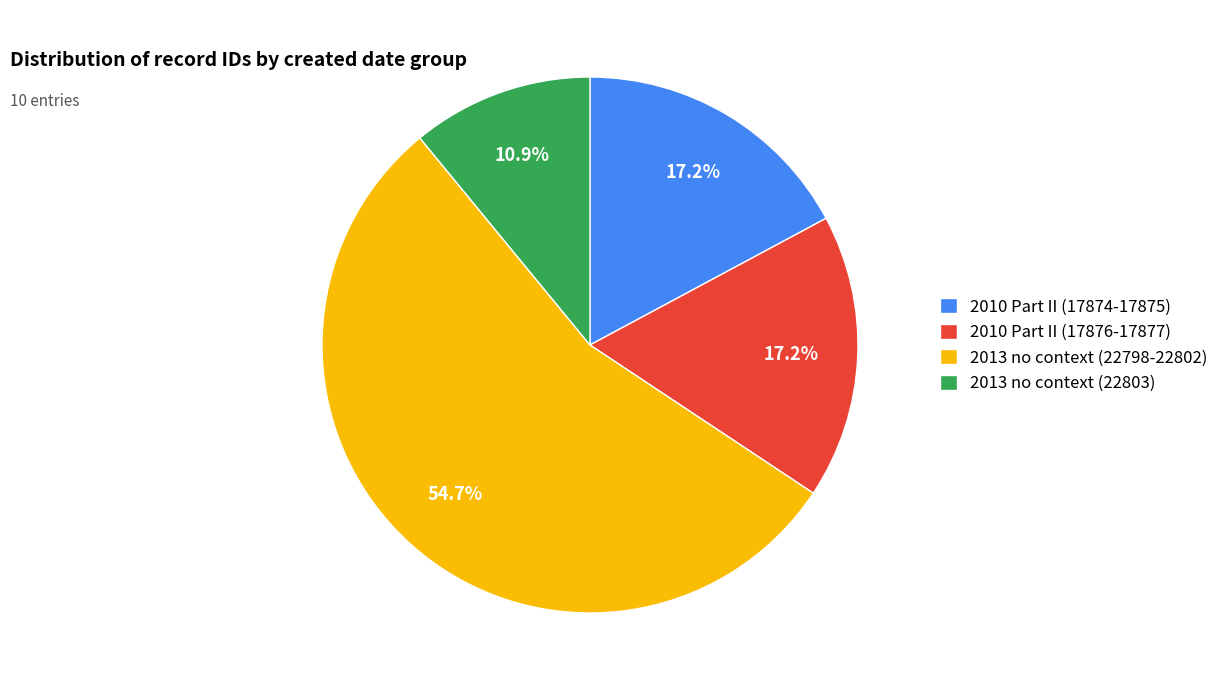

What is the largest slice in the pie chart?

2013 no context (22798-22802)